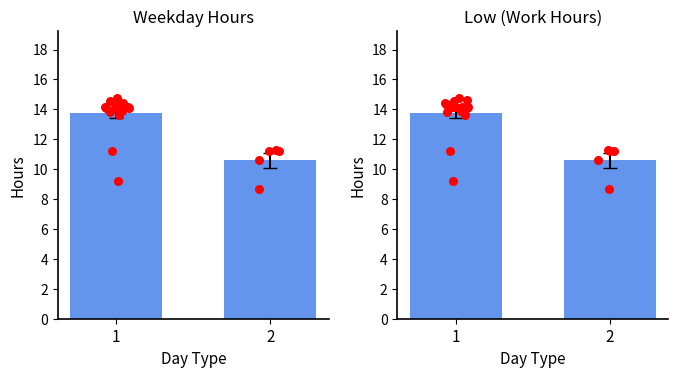

Approximately how many times larger is the value at 2 compared to 1?

0.8